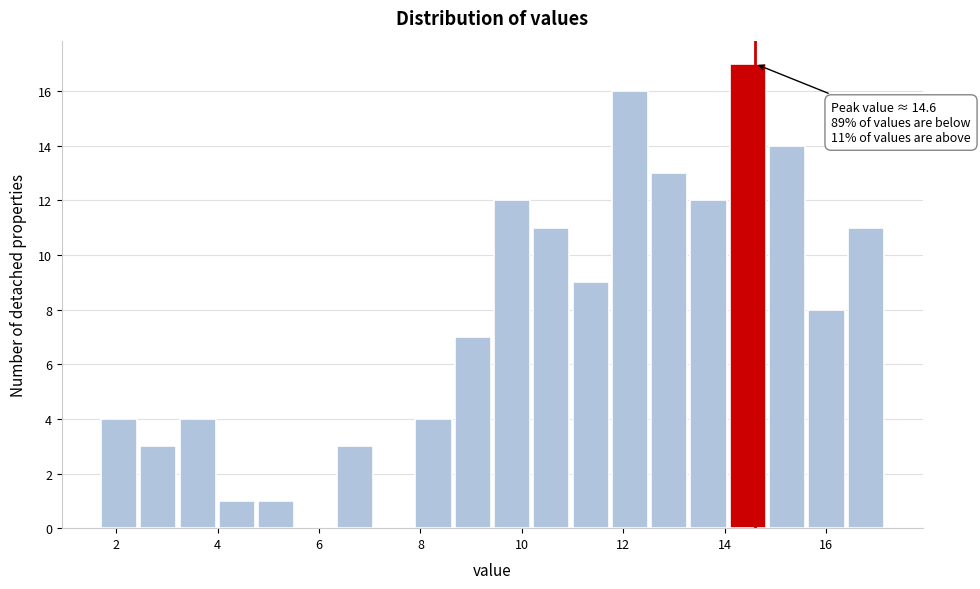

Around what value on the x-axis is the tallest bar? Give the approximate position of its centre, as read against the axis.

14.4